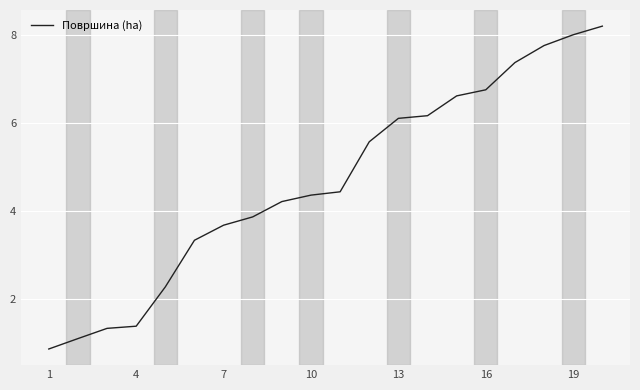

What is the difference between the maximum and minimum values?

7.3